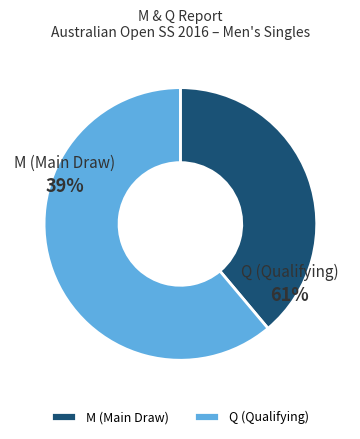

The Q slice represents 61% of the pie. True or false?

True